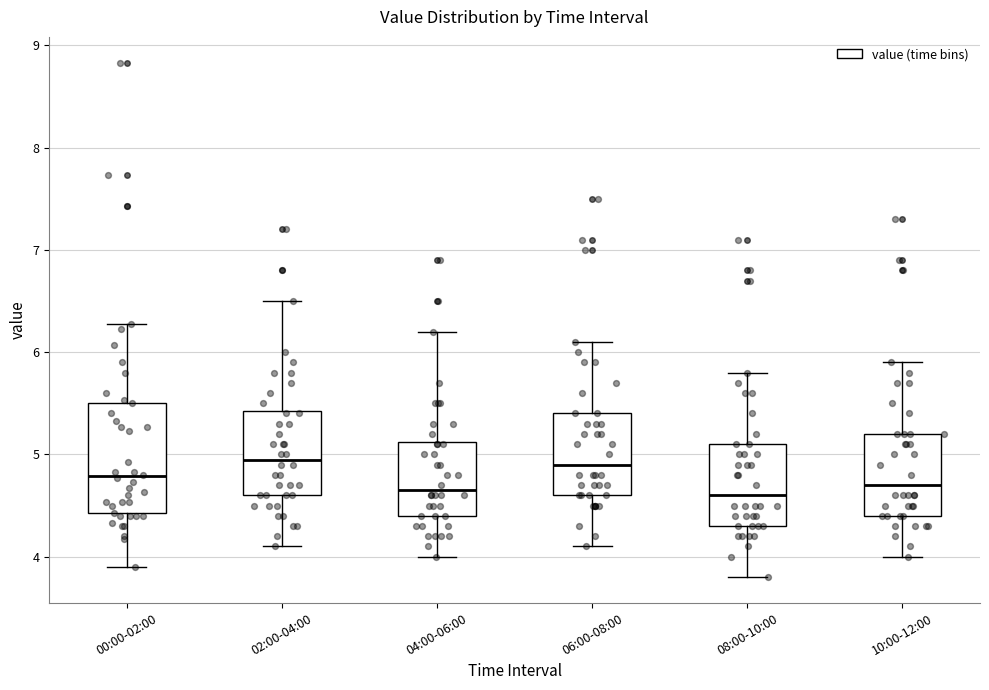

Reading left to right, transcribe this box plot: for each box, give where its median line is, the range the box spans, and where its two whiskers end, as read against the y-axis. The values are not printed on the chart, so give them approximately, as read against the axis.

00:00-02:00: median 4.8, box 4.4 to 5.5, whiskers 3.9 to 6.3
02:00-04:00: median 5.0, box 4.6 to 5.4, whiskers 4.1 to 6.5
04:00-06:00: median 4.7, box 4.4 to 5.1, whiskers 4.0 to 6.2
06:00-08:00: median 4.9, box 4.6 to 5.4, whiskers 4.1 to 6.1
08:00-10:00: median 4.6, box 4.3 to 5.1, whiskers 3.8 to 5.8
10:00-12:00: median 4.7, box 4.4 to 5.2, whiskers 4.0 to 5.9